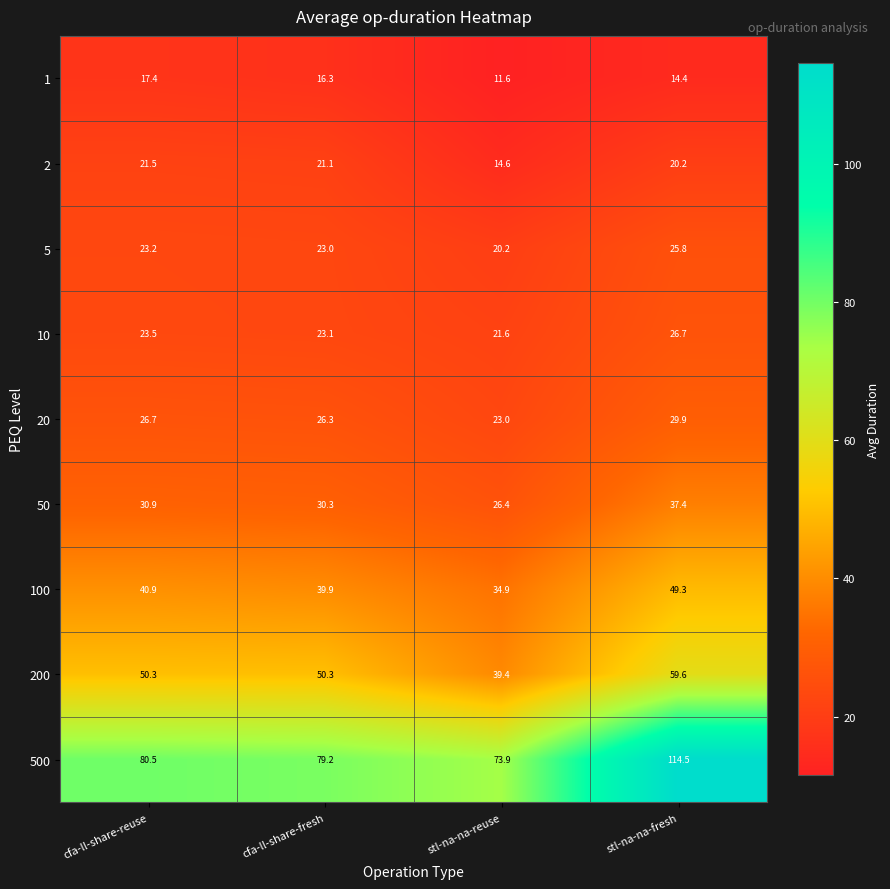

What is the average value of the 5 series?

23.1